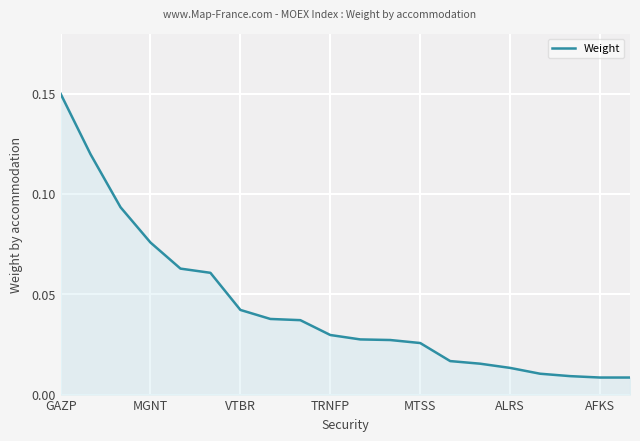

Which category has the highest value across all series?

GAZP